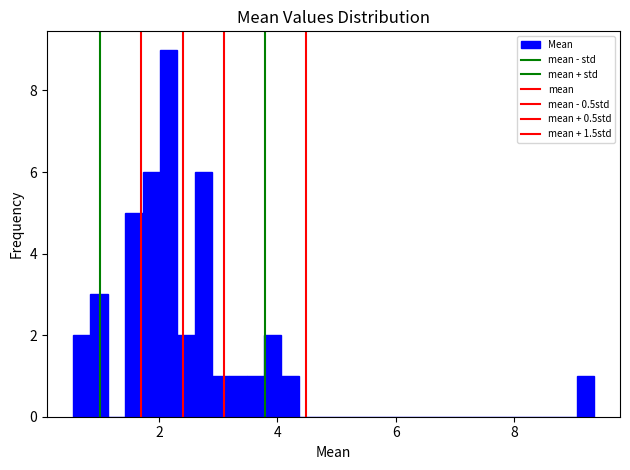

Around what value on the x-axis is the tallest bar? Give the approximate position of its centre, as read against the axis.

2.2